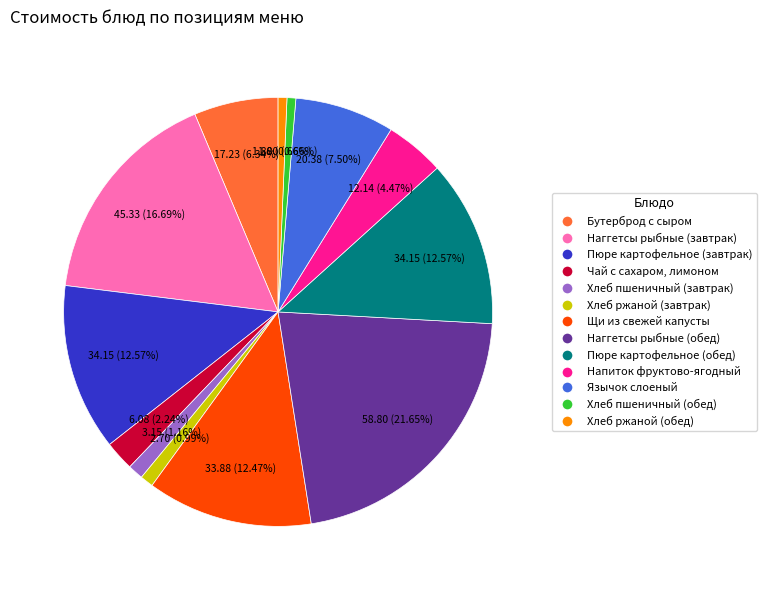

Which slice is the largest?

Наггетсы рыбные (обед)